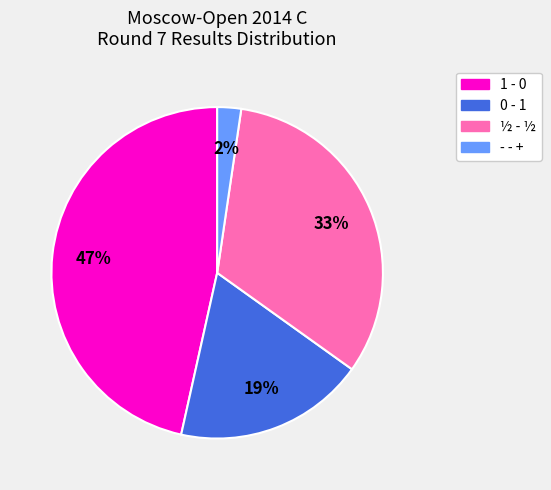

True or false: ½ - ½ accounts for 33% of the total.

True